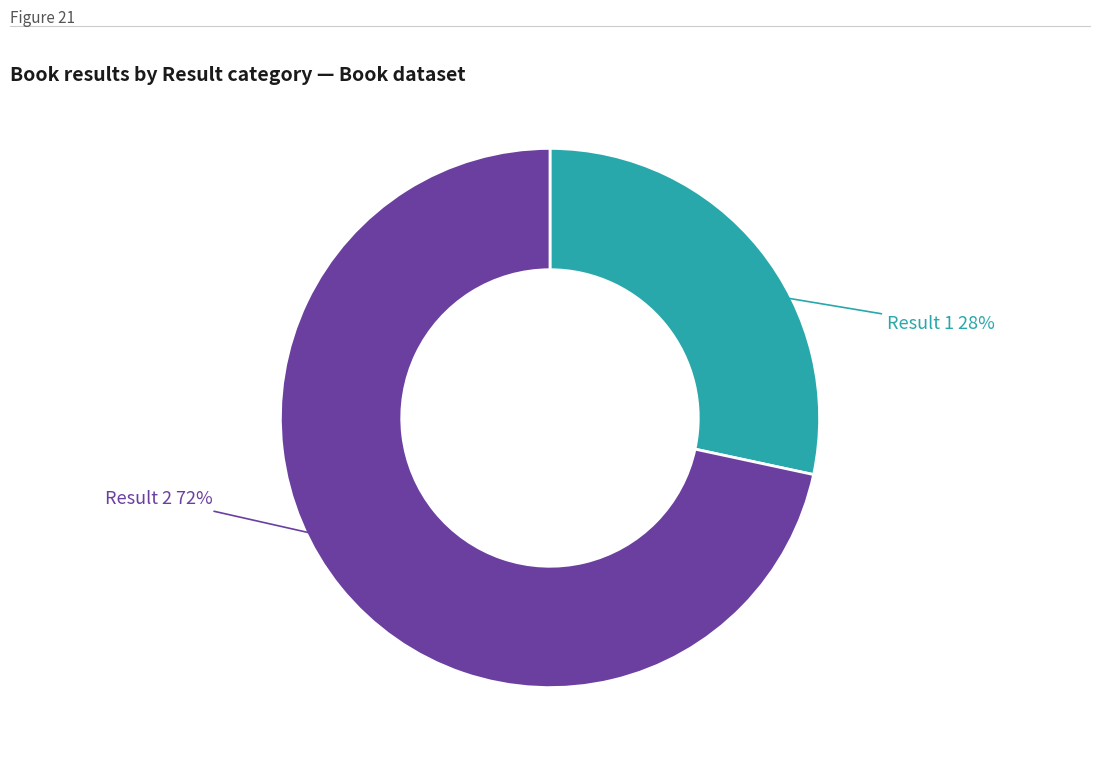

What is the ratio of the value at Result 1 to the value at Result 2?

0.4